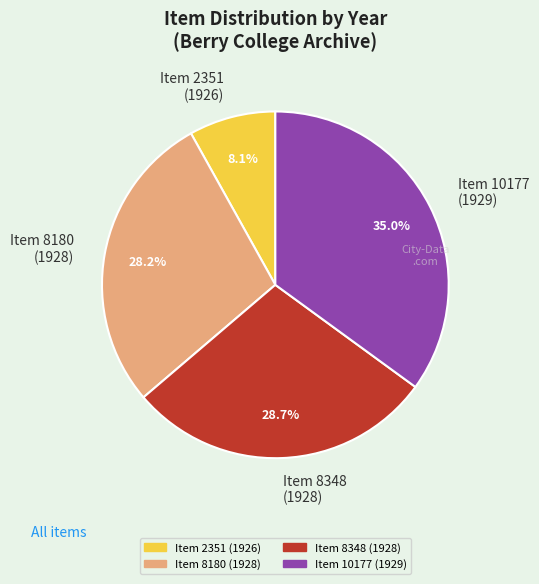

Is there a majority slice in this chart?

No